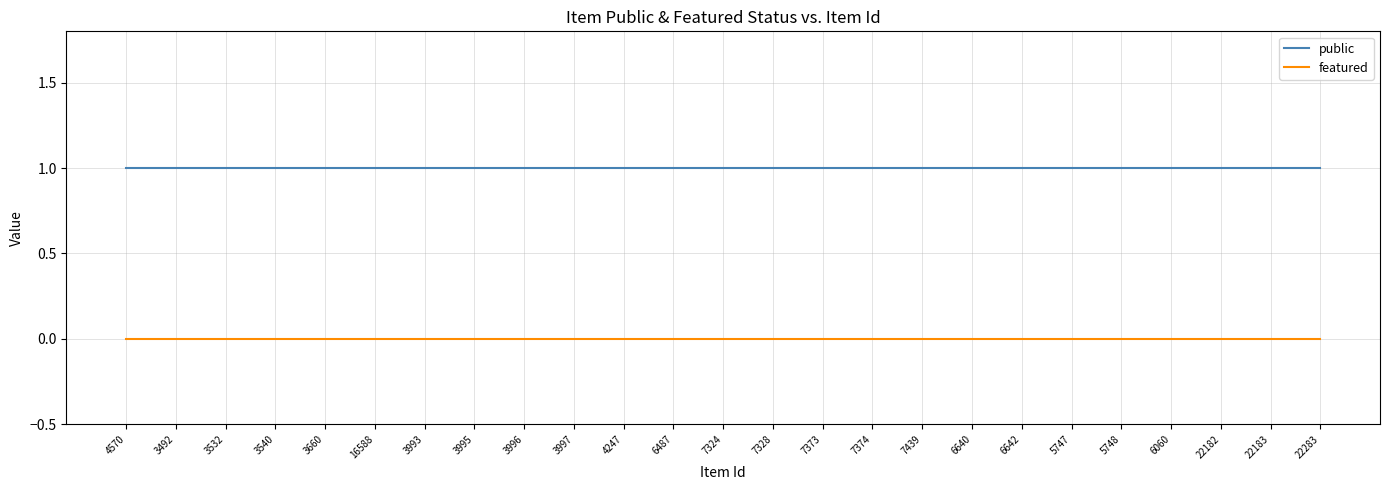

What position from the left is 6642?

19